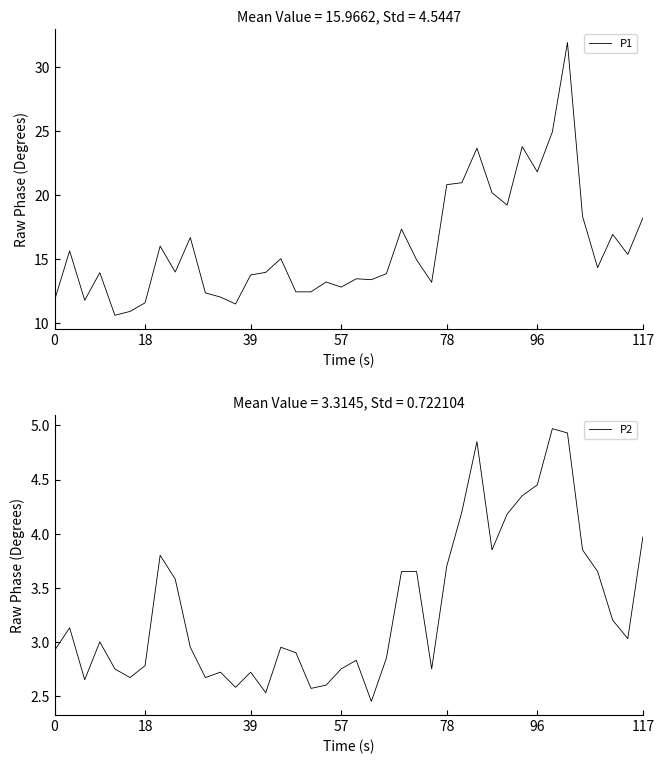

True or false: P1 has a value of 15.8 at 0.

False